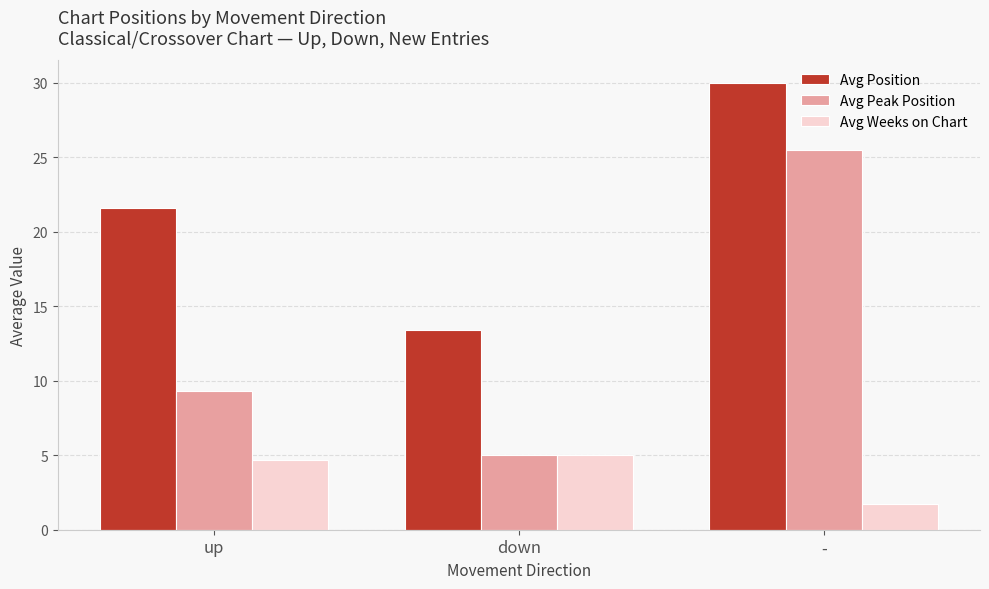

Is the value of Avg Peak Position at - greater than the value of Avg Weeks on Chart at down?

Yes